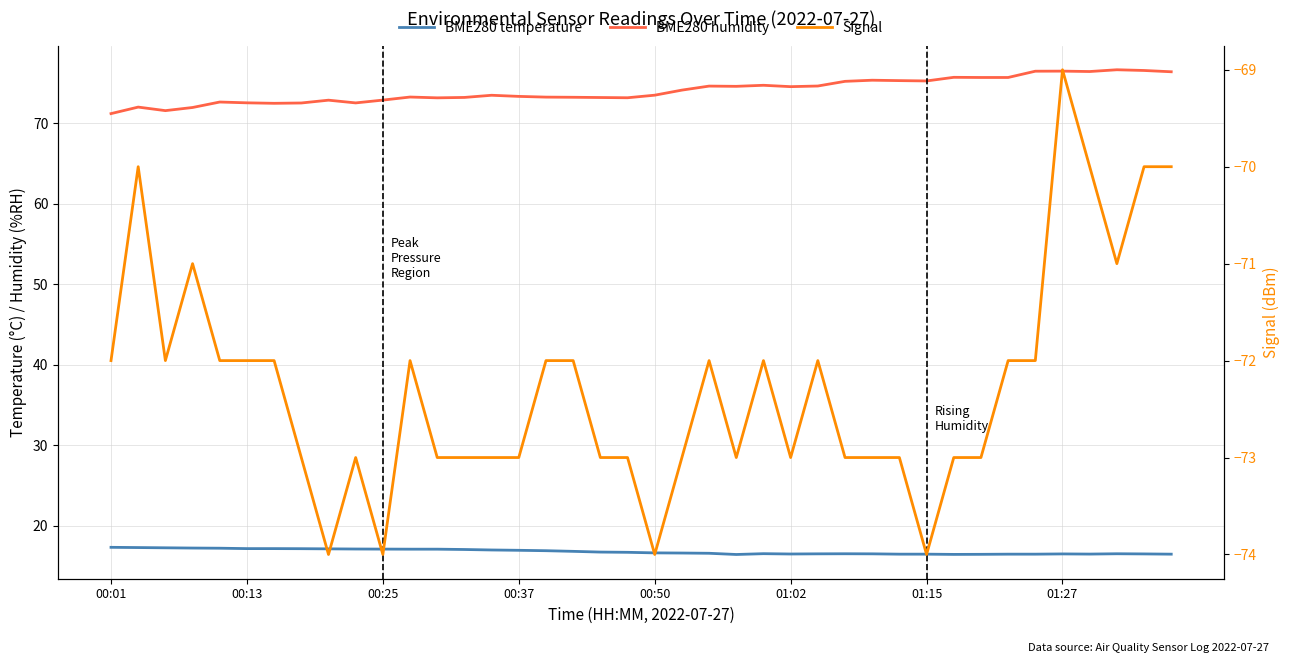

Is the value of BME280 humidity at 11 greater than the value of Signal at 37?

Yes